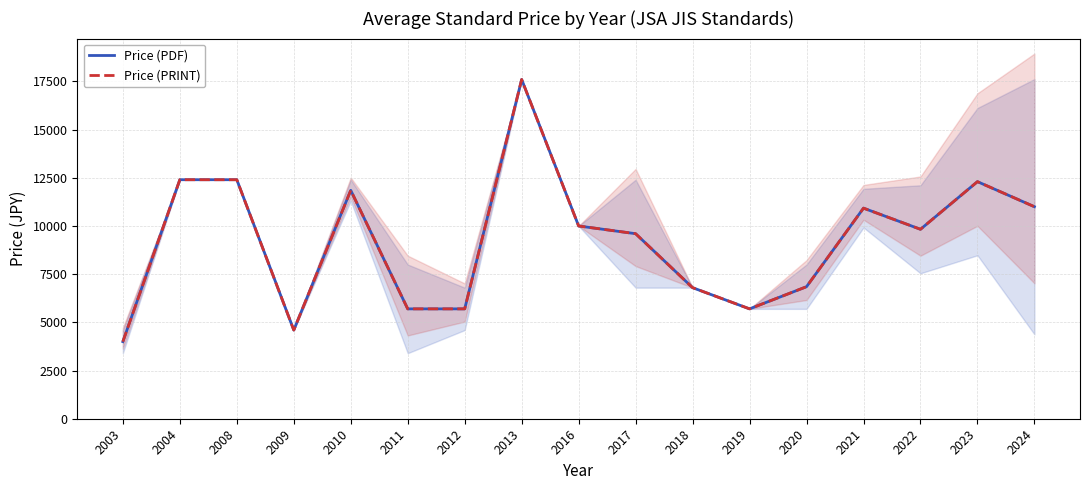

In Price (PDF), how many points are higher than both neighbors (excluding endpoints)?

4